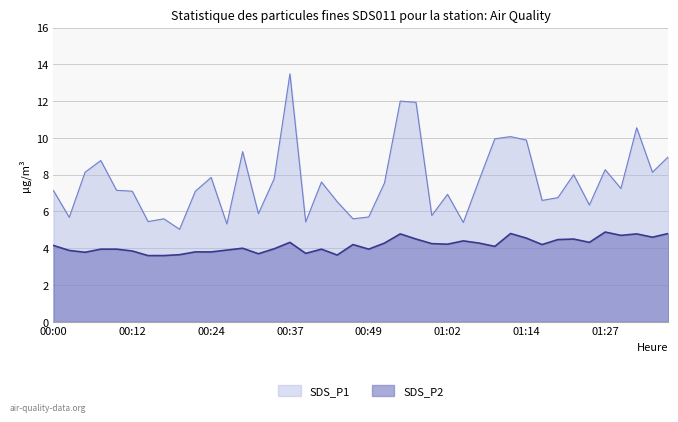

What is the label of the 17th point from the left?

00:39